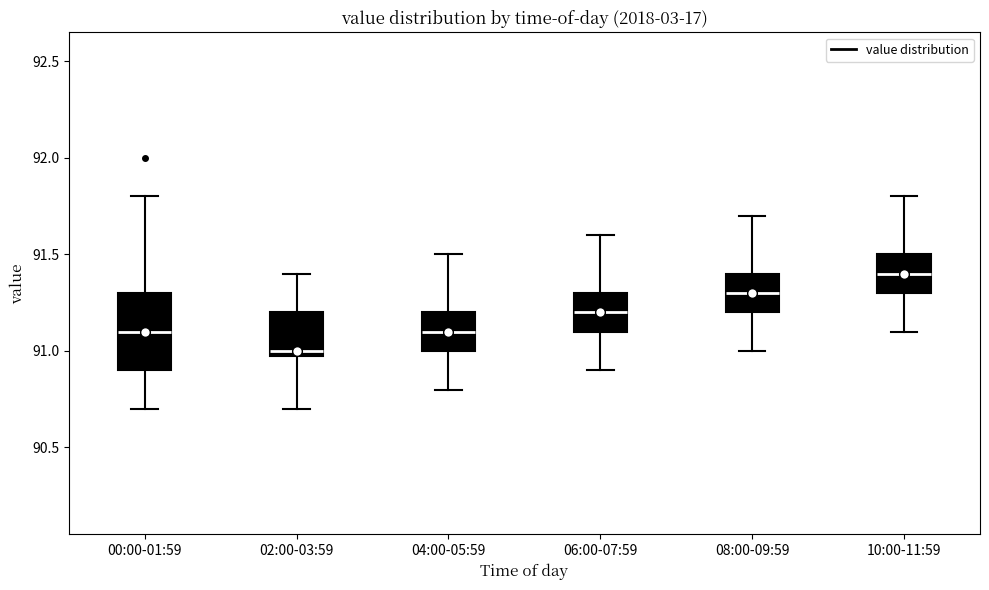

Comparing the boxes themselves (not the whiskers), which one is the tallest?

00:00-01:59